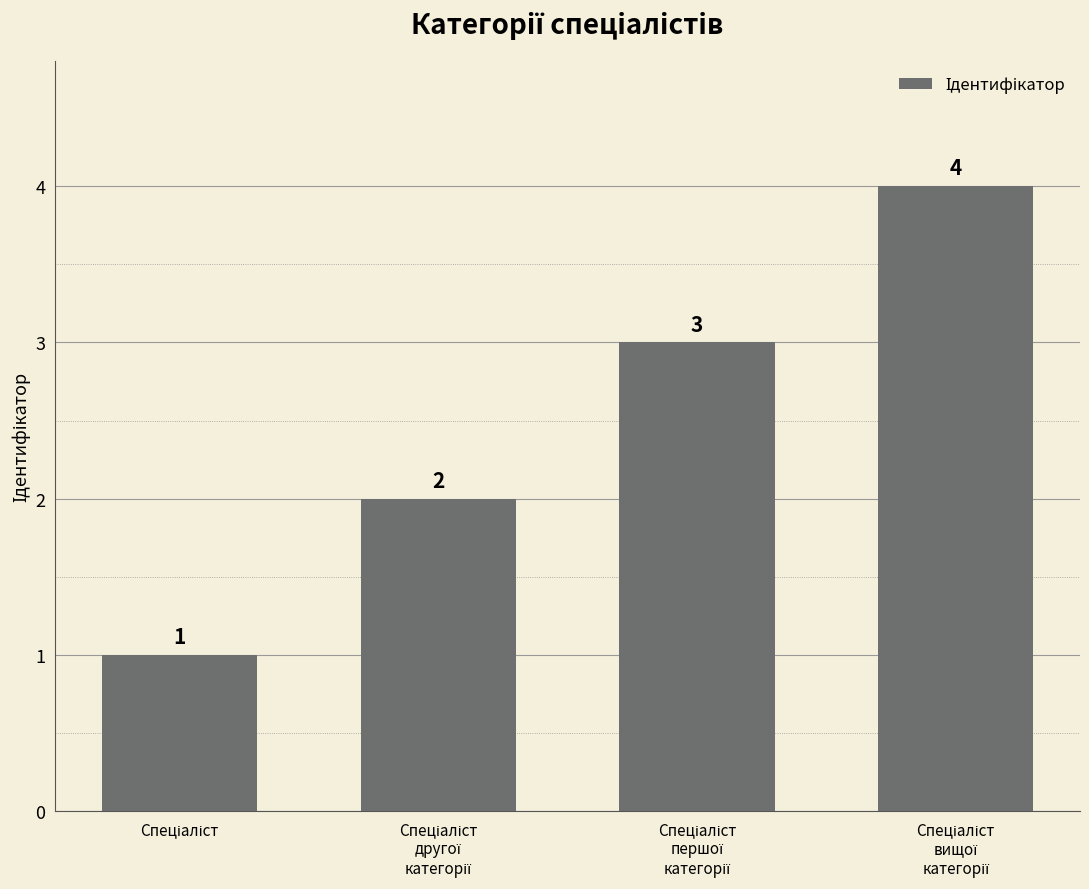

Are the bars grouped side by side (vs. stacked)?

No